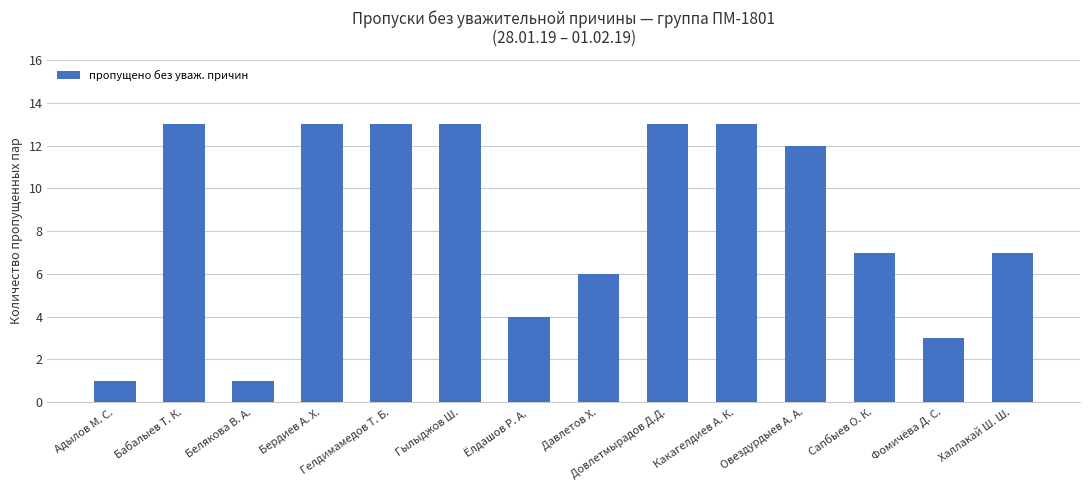

What is the approximate value at Сапбыев О. К.?

7